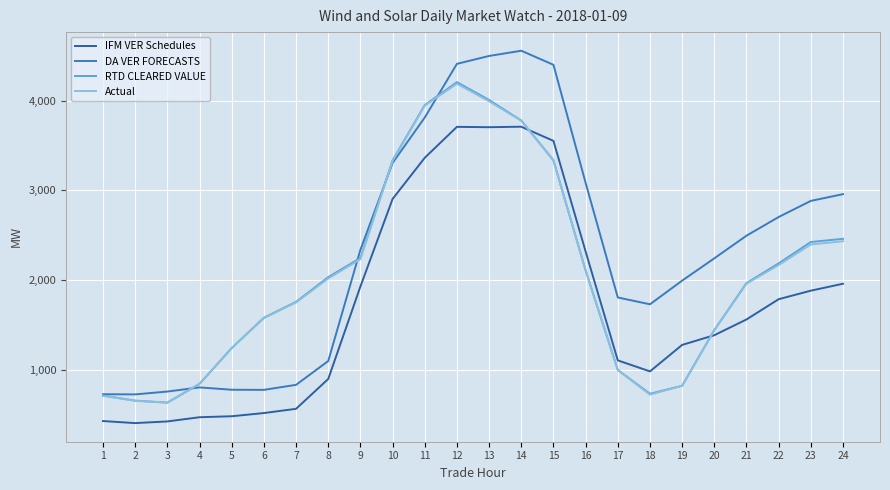

What is the spread (max minus min) of values at 16?

977.4